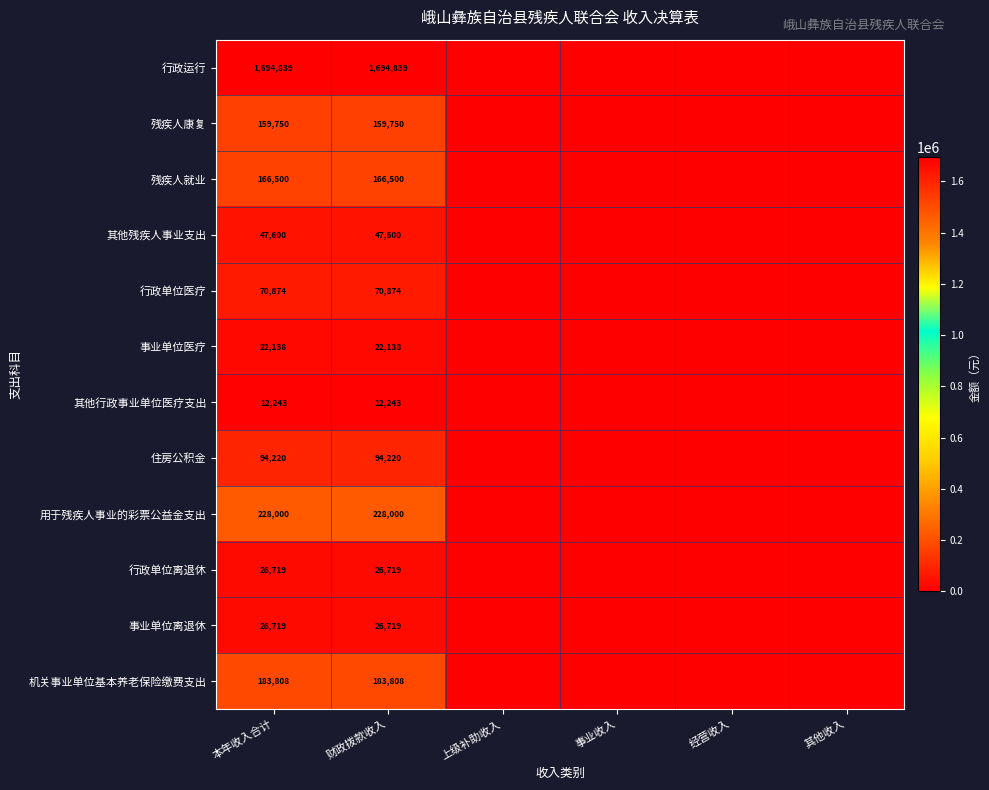

Count the number of data series in this chart.

12